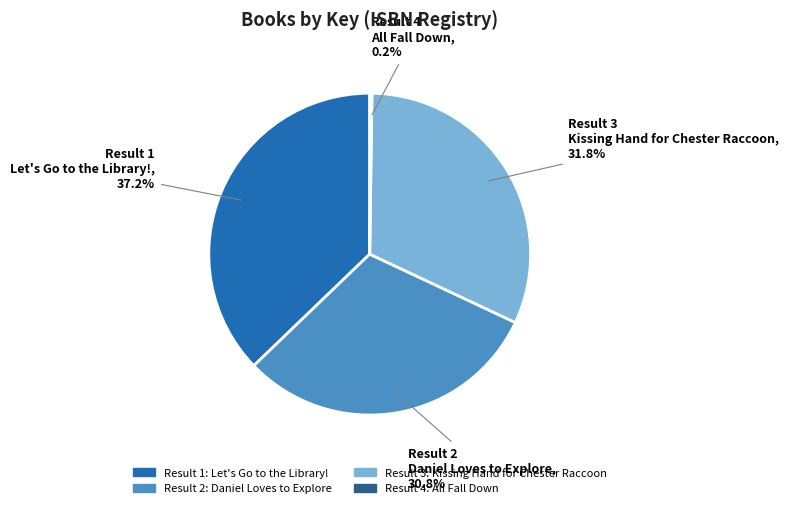

Approximately how many times larger is the value at Result 3: Kissing Hand for Chester Raccoon compared to Result 1: Let's Go to the Library!?

0.9